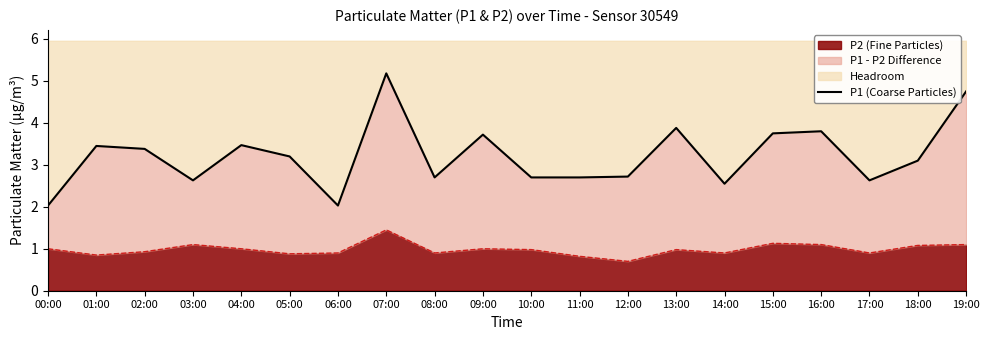

True or false: P2 (Fine Particles) has a value of 1.0 at 00:00.

True